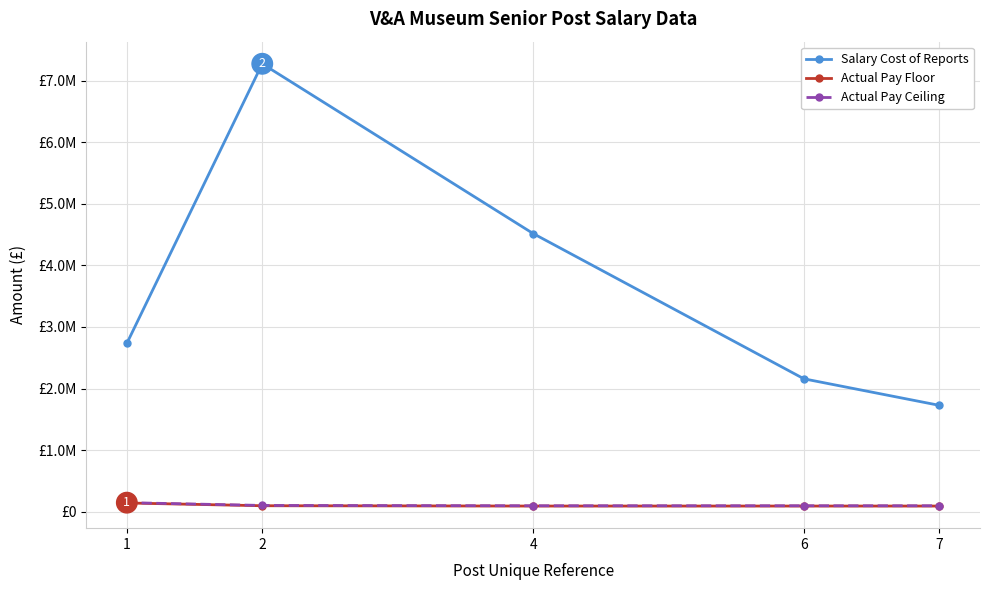

What is the minimum value shown in the chart?

90000.0